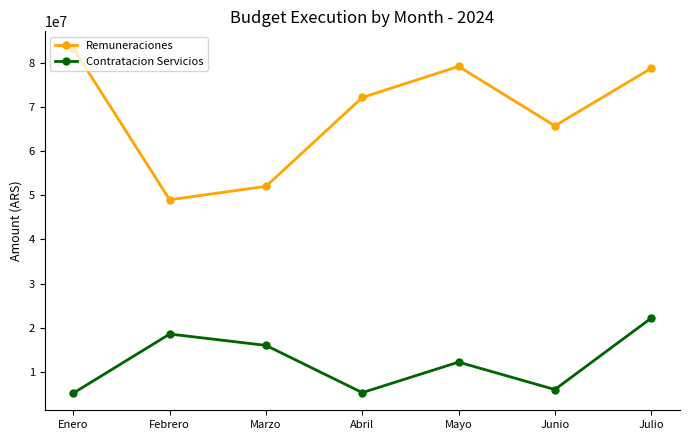

True or false: Contratacion Servicios has more than 1 interior local peaks.

True